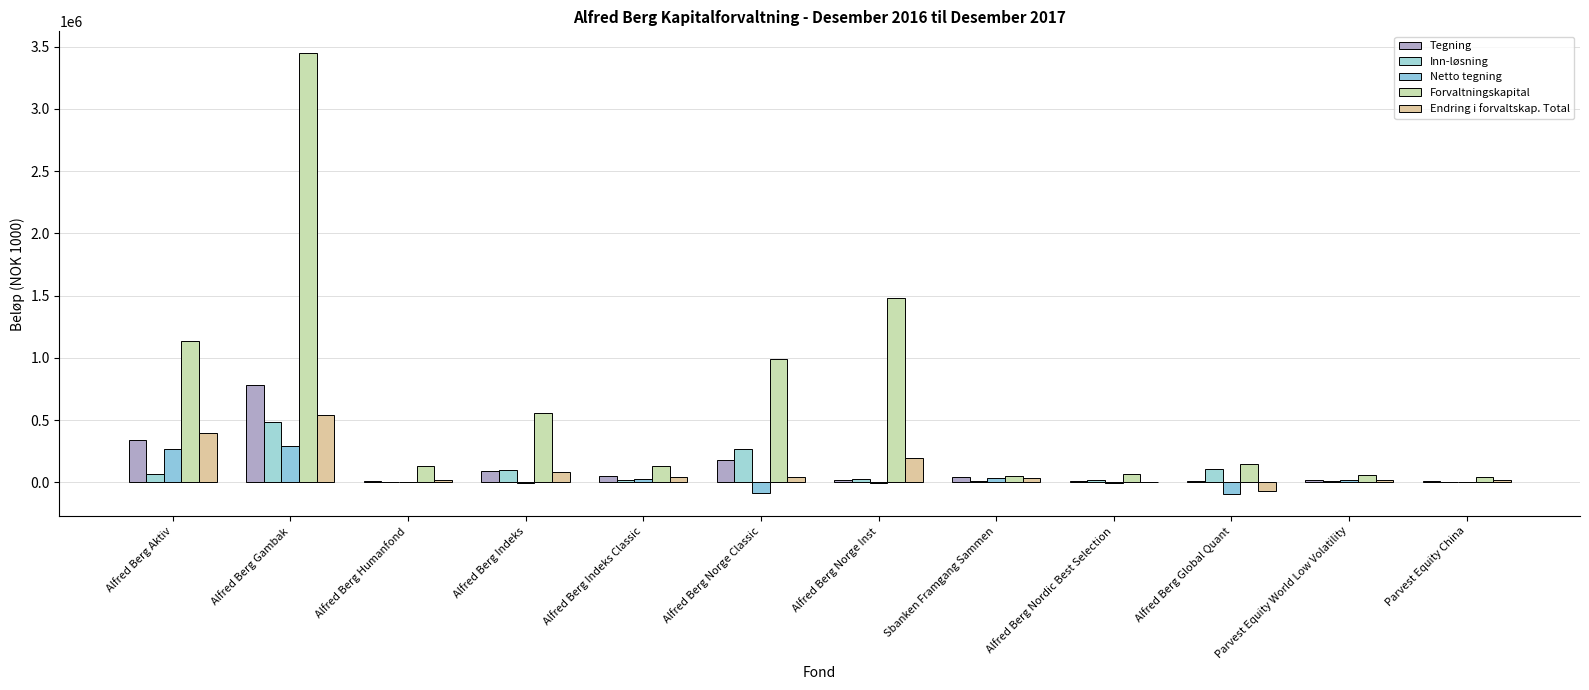

Reading right to left, what are all the values shown in this chart?

Tegning: 11097	22369	13378	9631	39641	16551	176768	46722	92838	10843	778966	339890
Inn-løsning: 5716	7407	106571	17405	6829	23700	265033	19932	98375	6212	486437	69371
Netto tegning: 5381	14962	-93193	-7774	32812	-7149	-88265	26790	-5537	4631	292529	270519
Forvaltningskapital: 42458	60062	150706	63006	47907	1482165	990896	134331	556063	129522	3445780	1135779
Endring i forvaltskap. Total: 16785	20801	-68848	-634	36333	197272	38808	43772	84818	16983	539264	399868